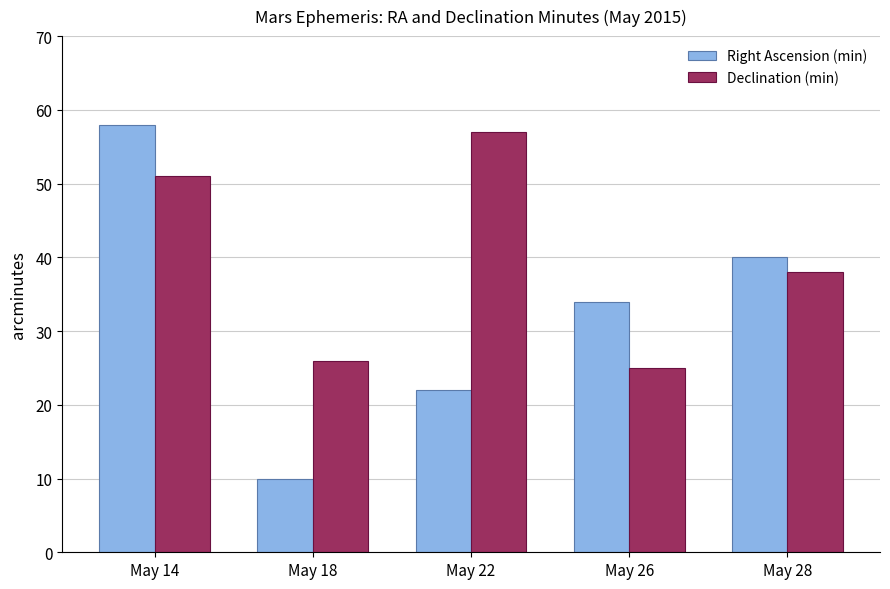

Rank the series by their average value, from highest to lowest.

Declination (min), Right Ascension (min)